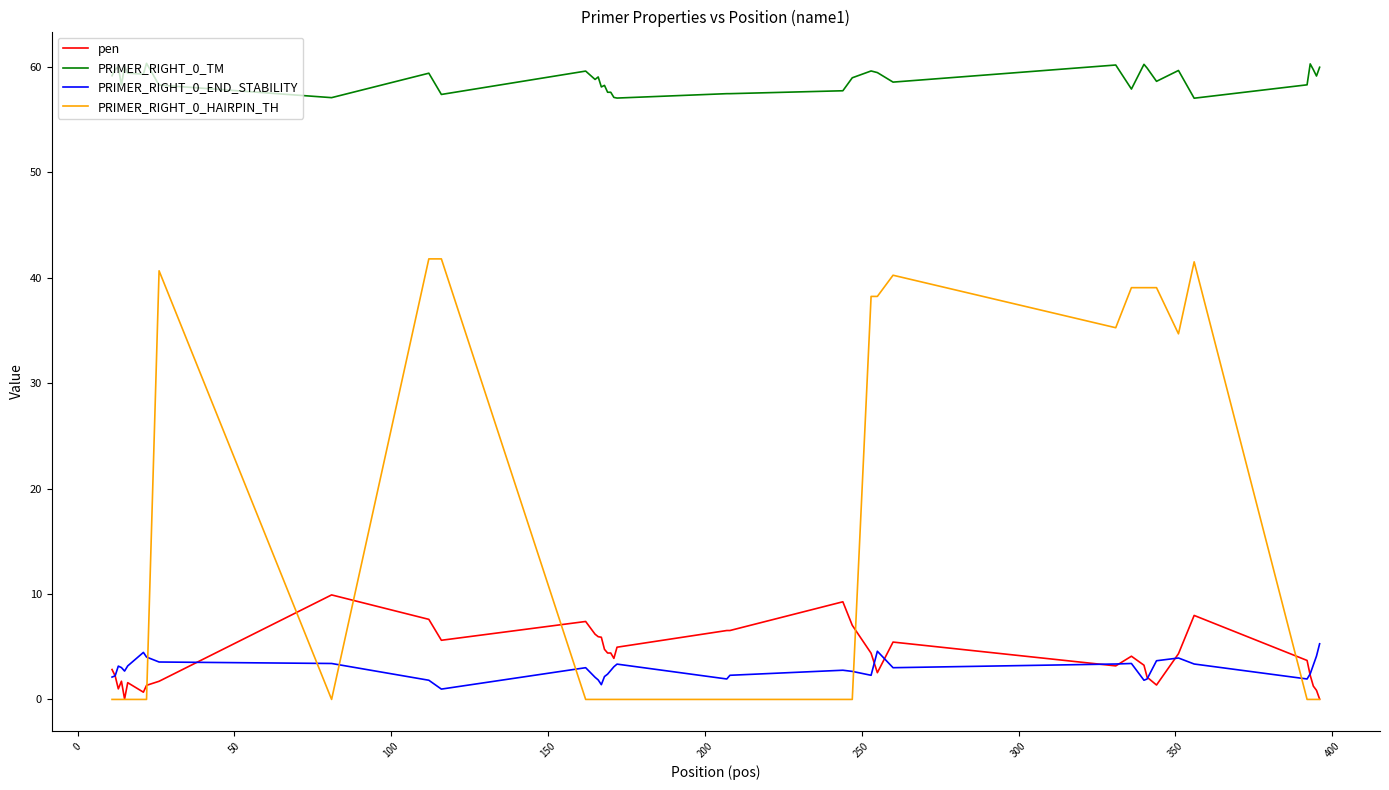

What is the greatest value displayed?

60.3